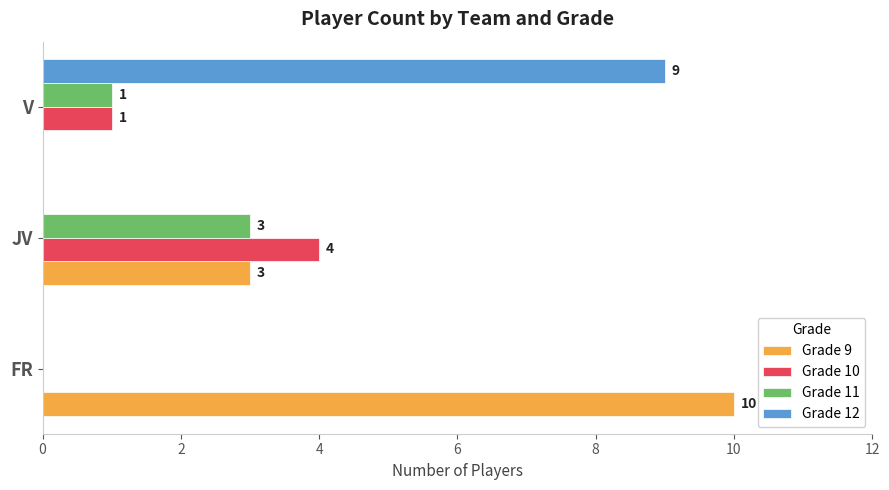

What is the maximum value for Grade 10?

4